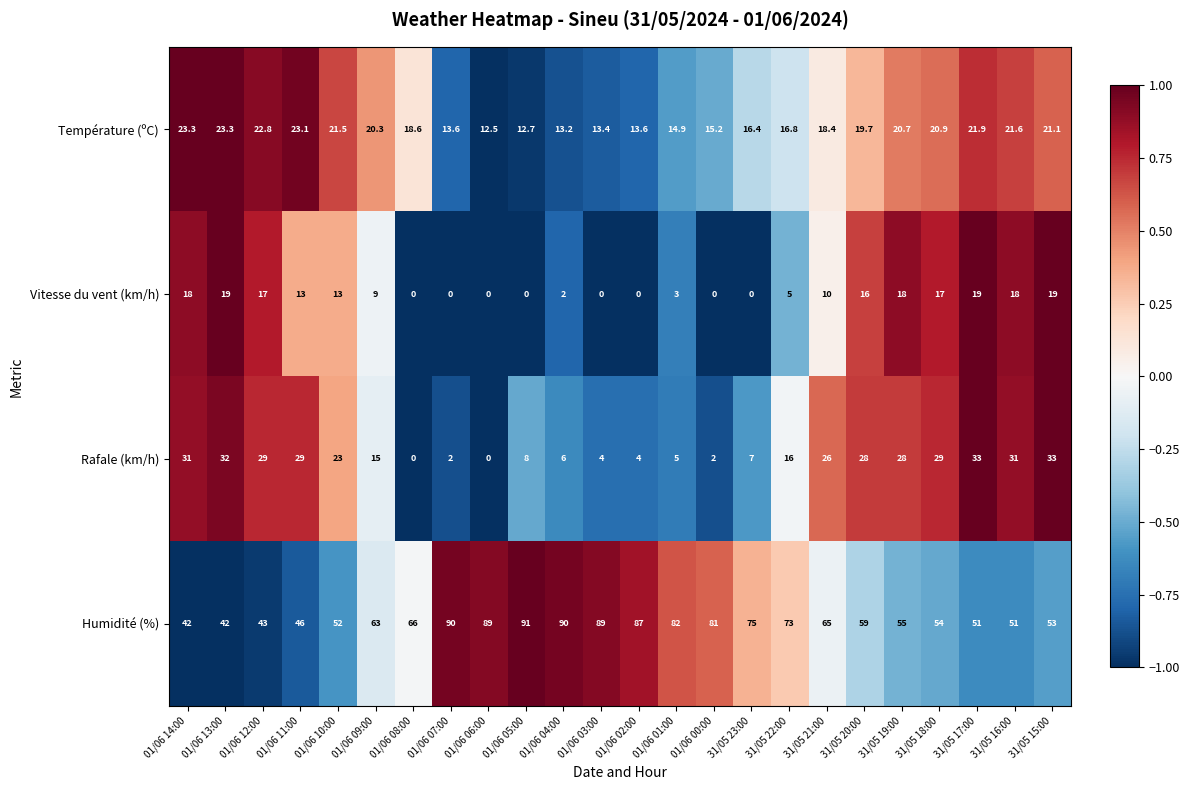

At how many categories does at least one series exceed 0?

24